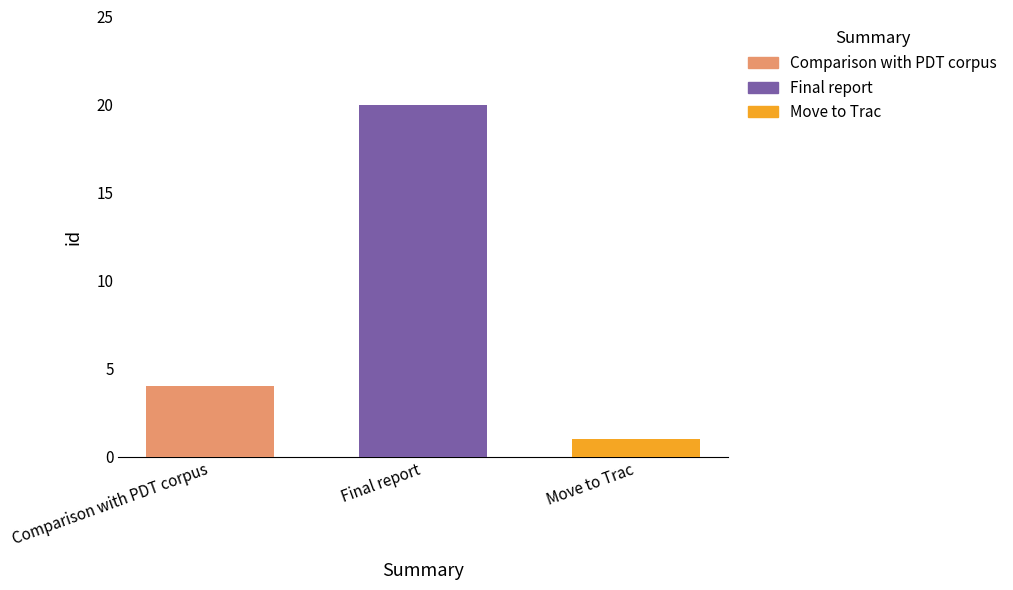

List the series in order of their overall mean, lowest first.

Move to Trac, Comparison with PDT corpus, Final report